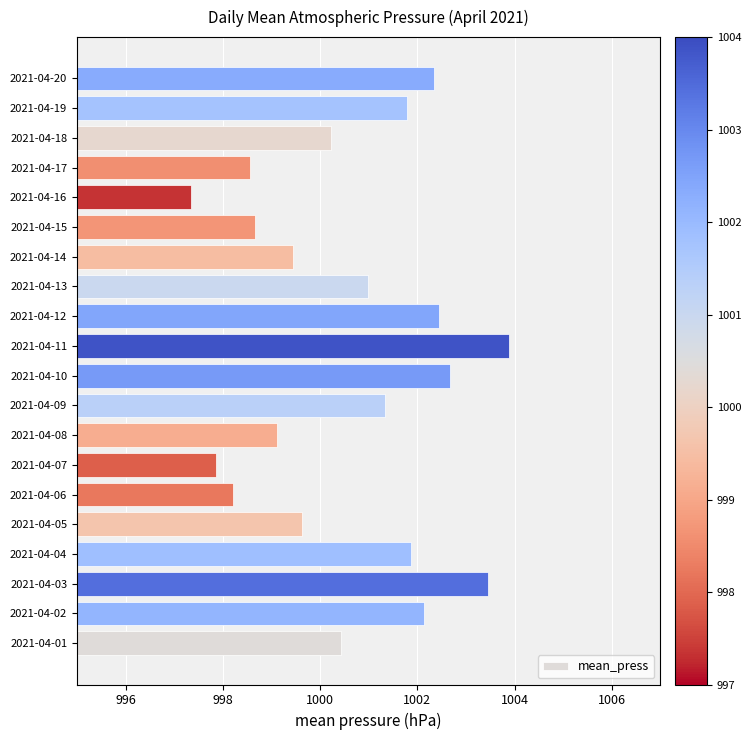

Between 2021-04-17 and 2021-04-19, which is larger?

2021-04-19